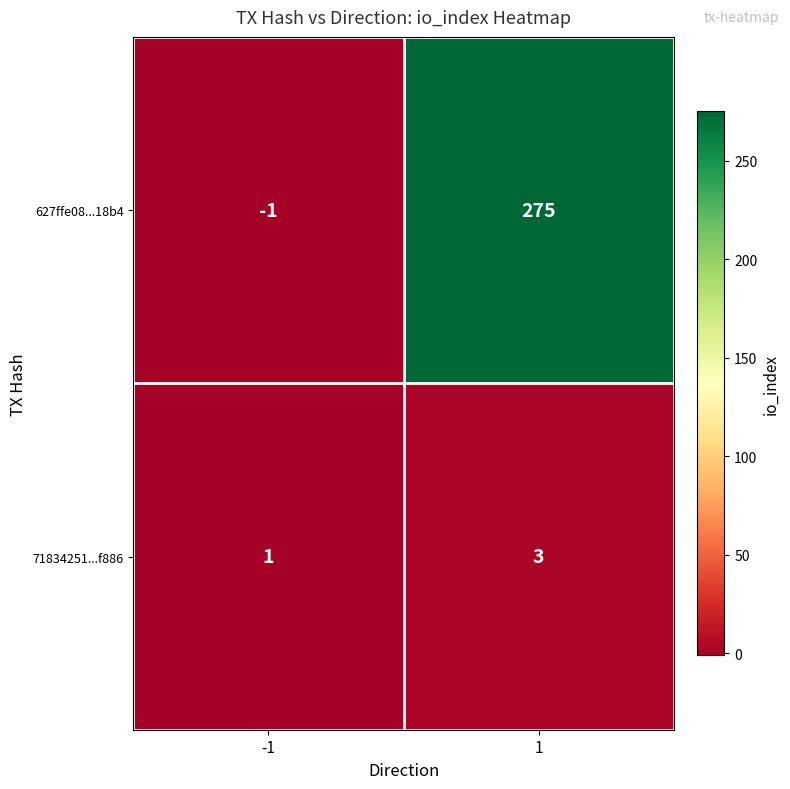

The 627ffe08...18b4 series shows -2 at -1. True or false?

False